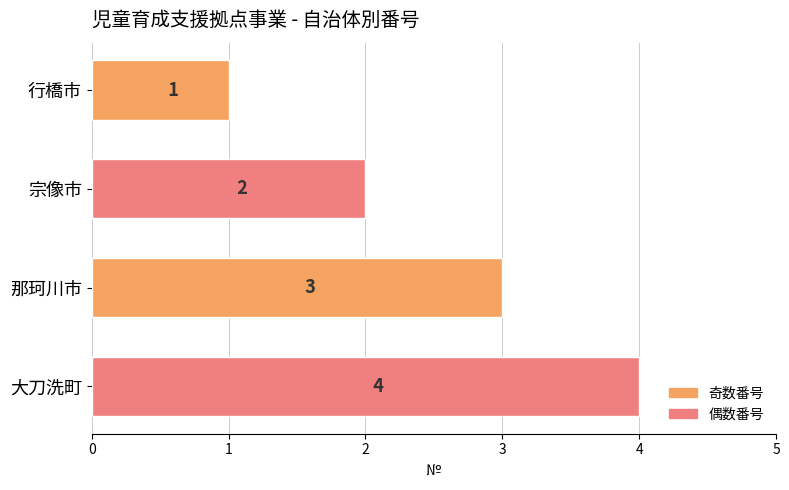

The value at 宗像市 is 2. True or false?

True